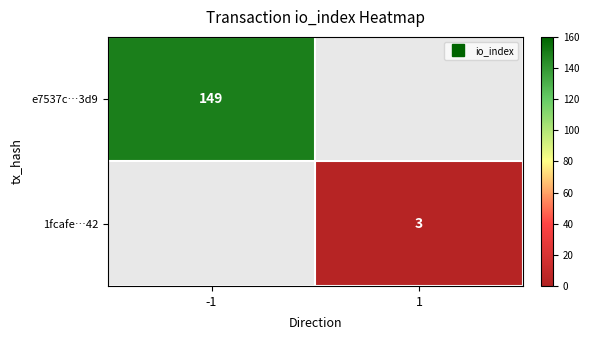

The e7537c…3d9 series shows 149.0 at -1. True or false?

True